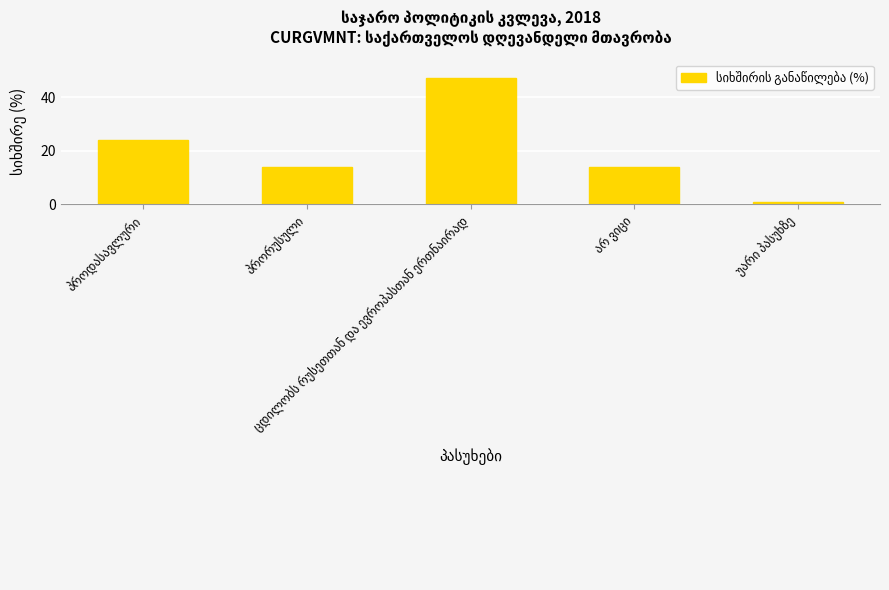

What is the sum of all values?

100